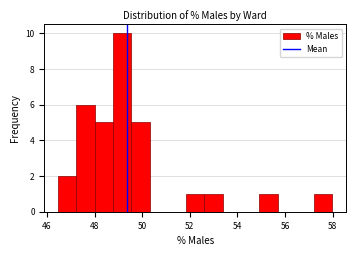

Around what value on the x-axis is the tallest bar? Give the approximate position of its centre, as read against the axis.

49.2